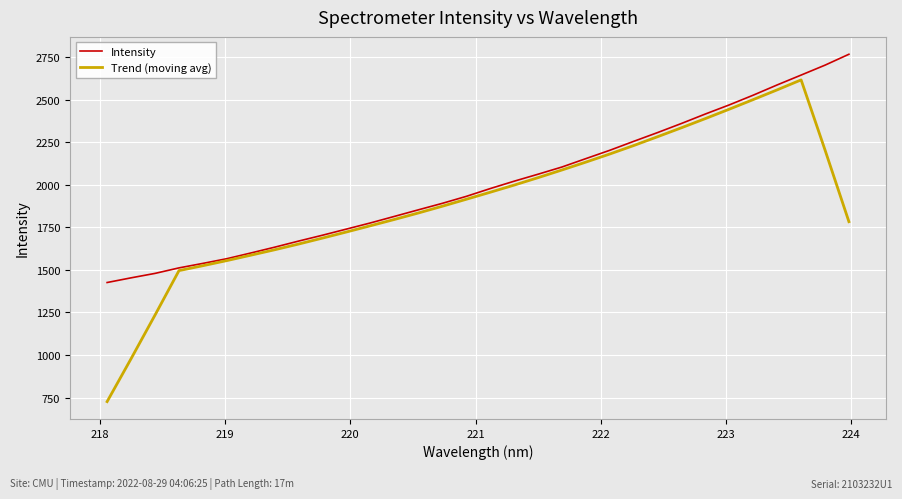

Which series has the widest spread of values?

Trend (moving avg)